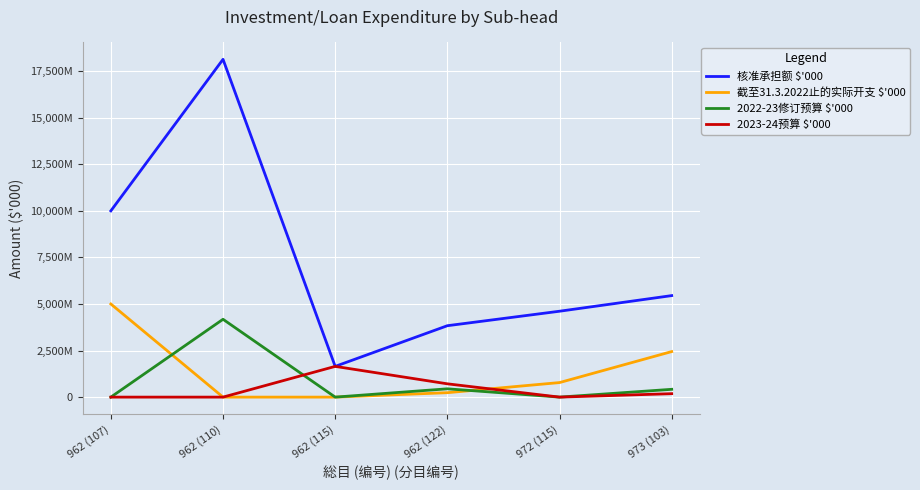

True or false: 2022-23修订预算 $'000 has more than 0 points higher than both neighbors.

True